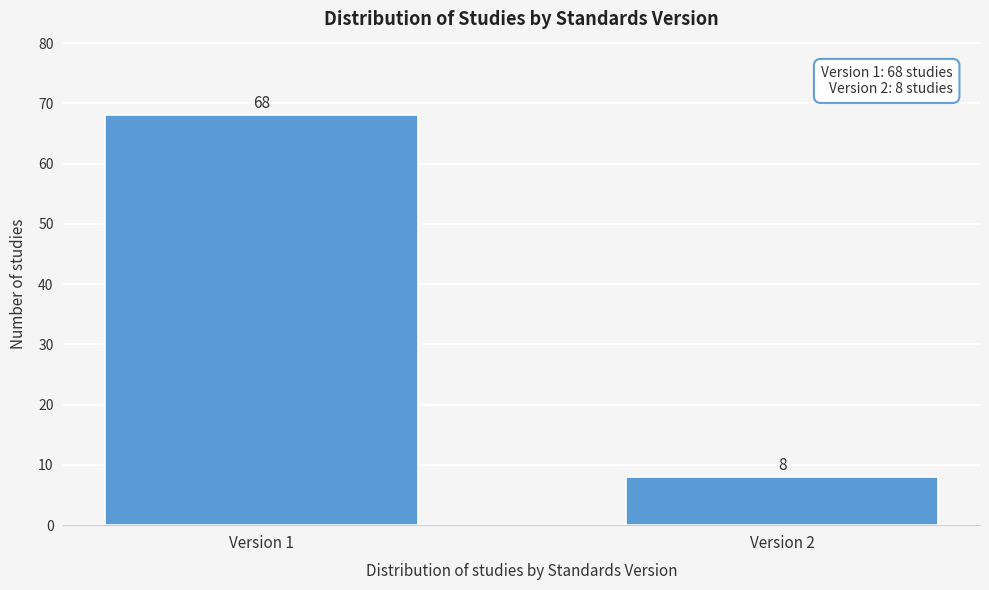

Reading left to right, list all the values displayed in this chart.

Version 1=68	Version 2=8